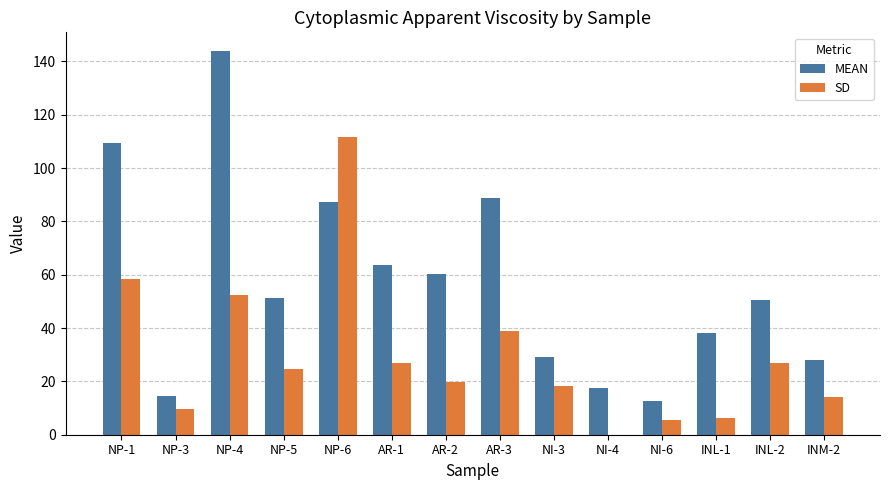

What is the total value across all series at NP-6?

198.9